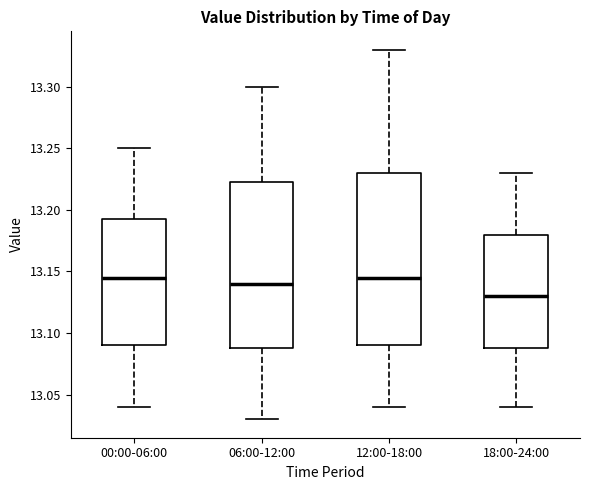

Which box's median line is the lowest?

18:00-24:00